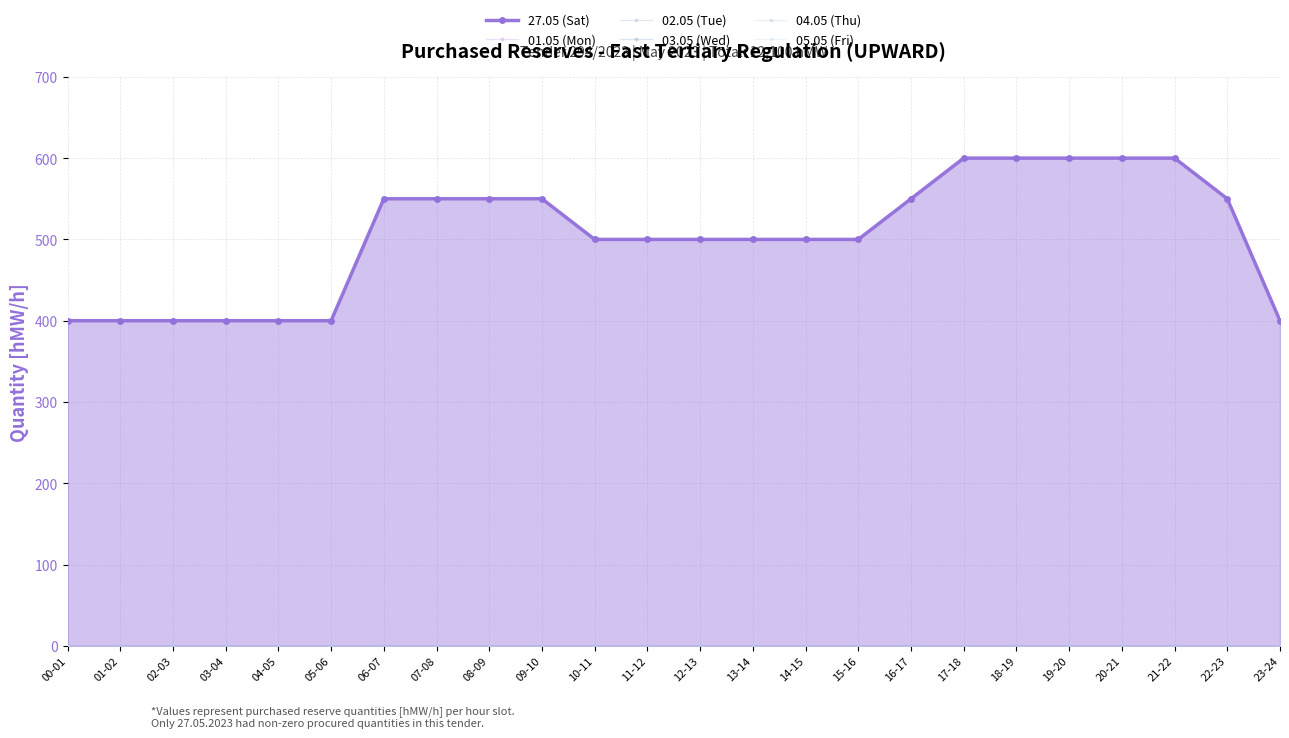

The 27.05 (Sat) series shows 500 at 11-12. True or false?

True